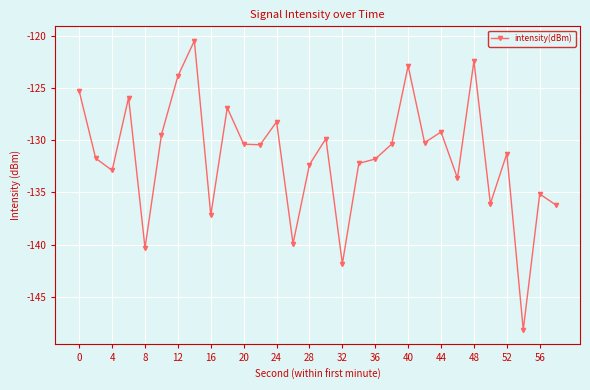

What is the maximum value shown in the chart?

-120.5